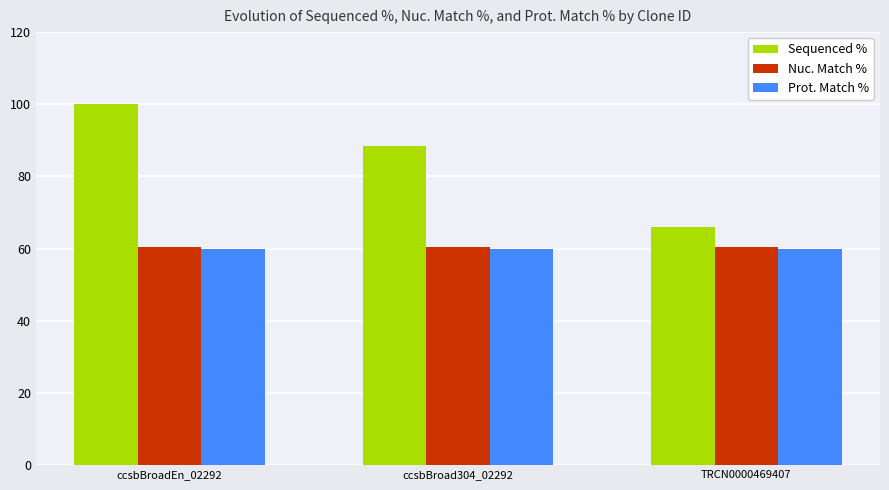

Which label corresponds to the largest value in the chart?

ccsbBroadEn_02292